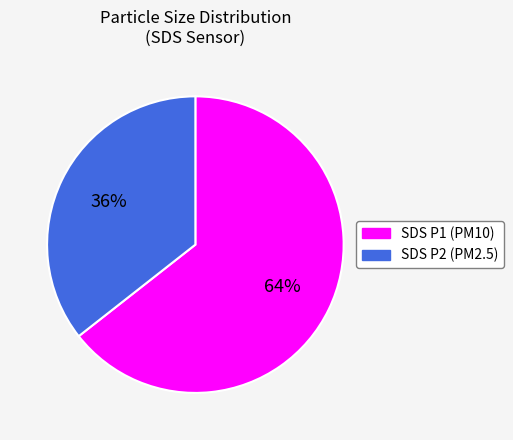

Does any single category account for the majority?

Yes